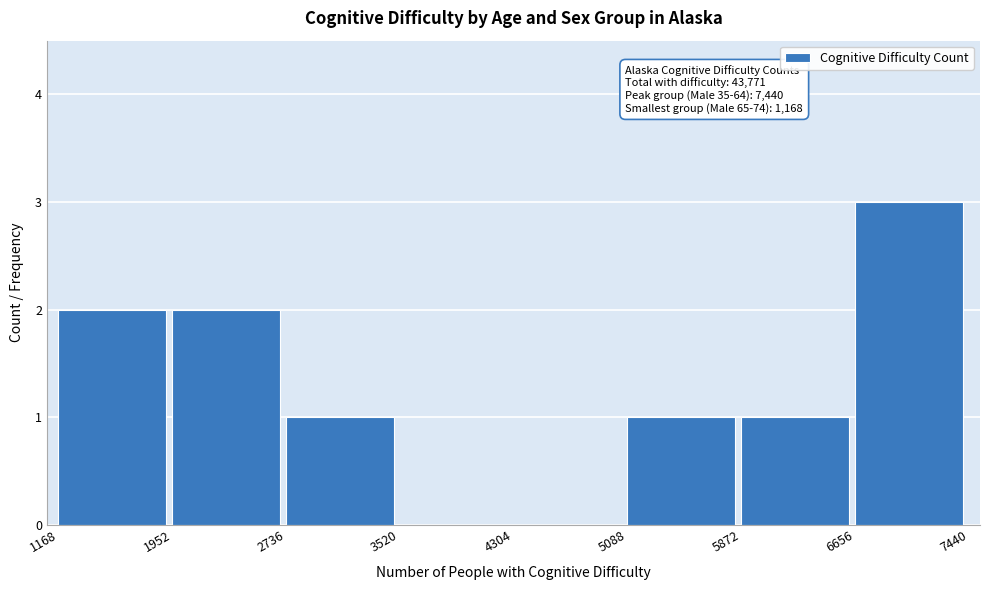

Which range on the x-axis has the tallest bar?

6656 to 7440